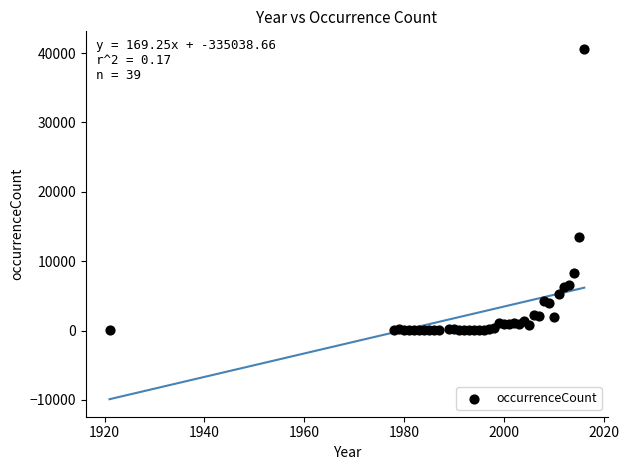

What Y value in the scatter plot is closest to 20305?

13433